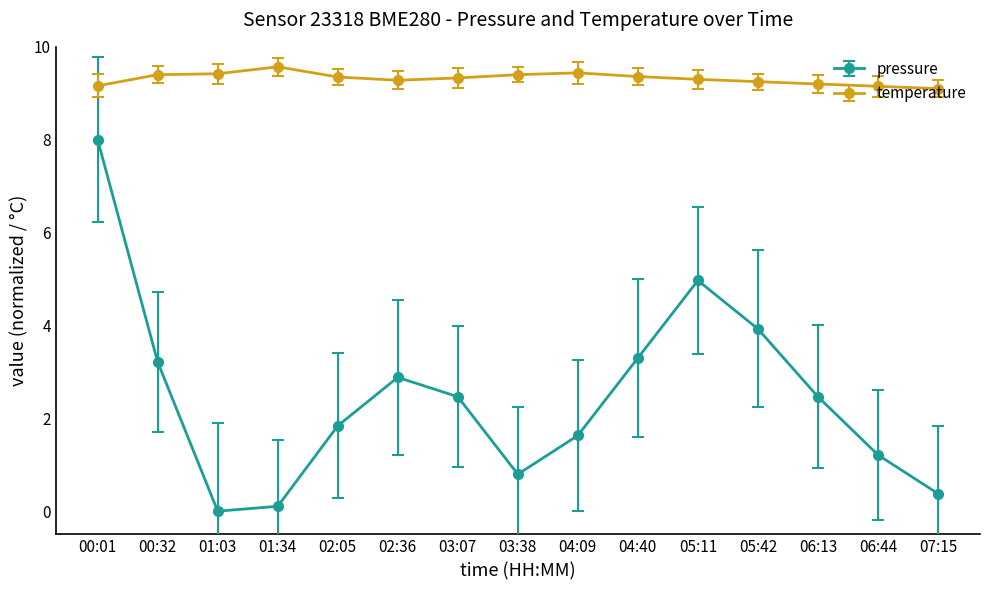

Rank the series at 00:32 from lowest to highest value.

pressure, temperature